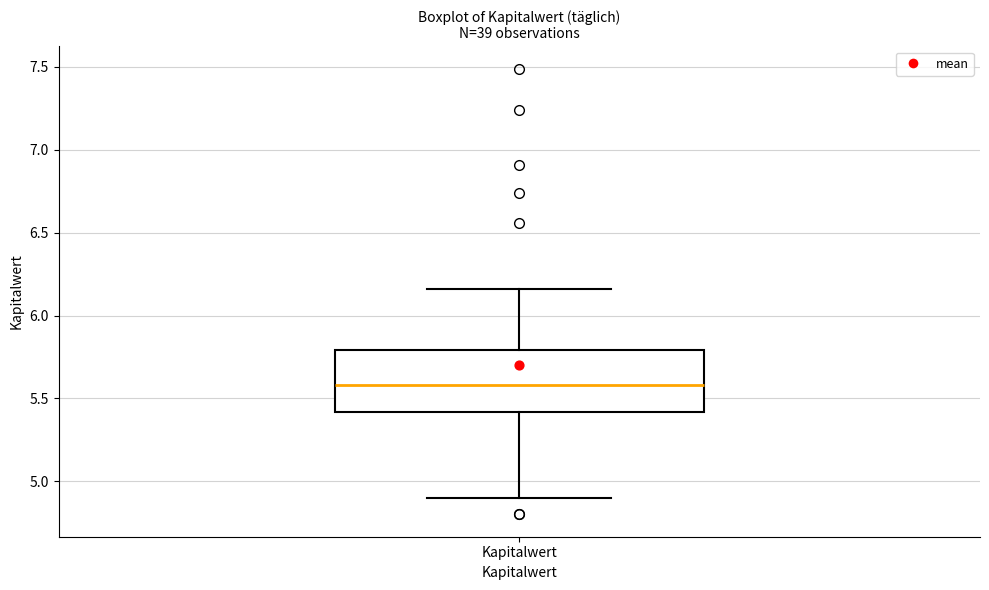

Read this box plot against the y-axis: the position of the median line, the range covered by the box, and the ends of both whiskers. The values are not printed on the chart, so give them approximately, as read against the axis.

median 5.60, box 5.40 to 5.80, whiskers 4.90 to 6.15